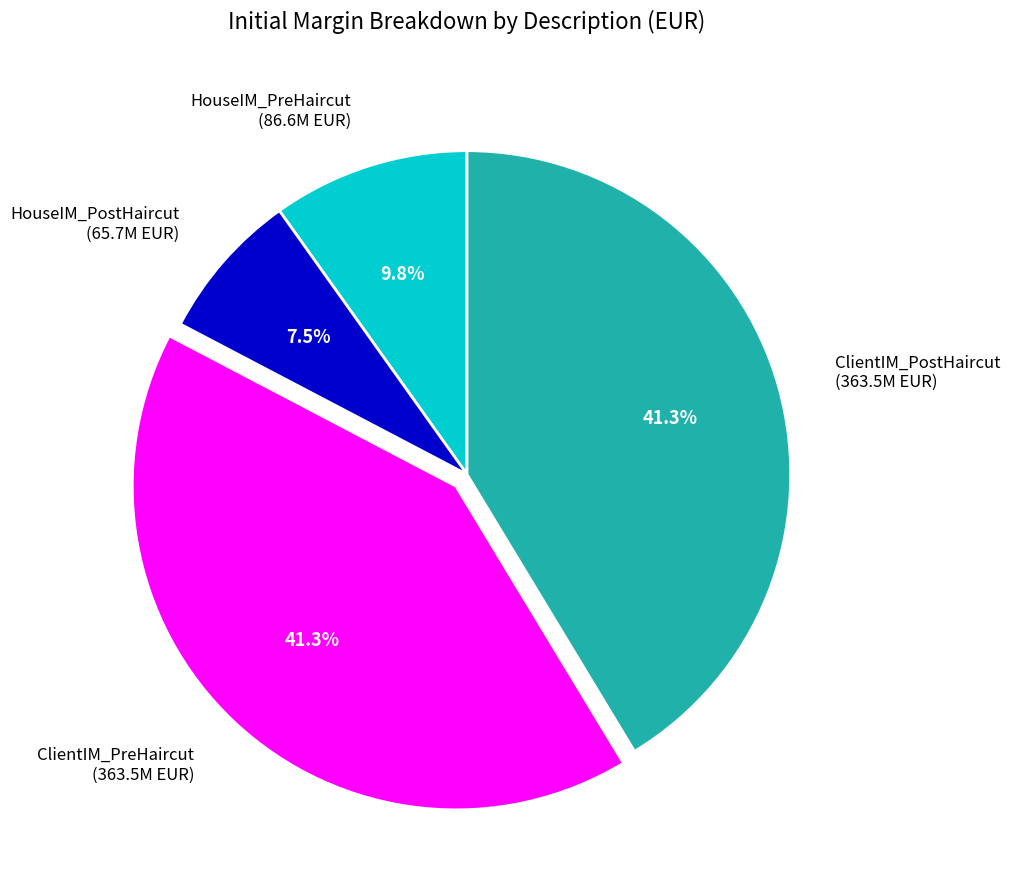

Which has a higher value, HouseIM_PreHaircut (86.6M EUR) or ClientIM_PostHaircut (363.5M EUR)?

ClientIM_PostHaircut (363.5M EUR)